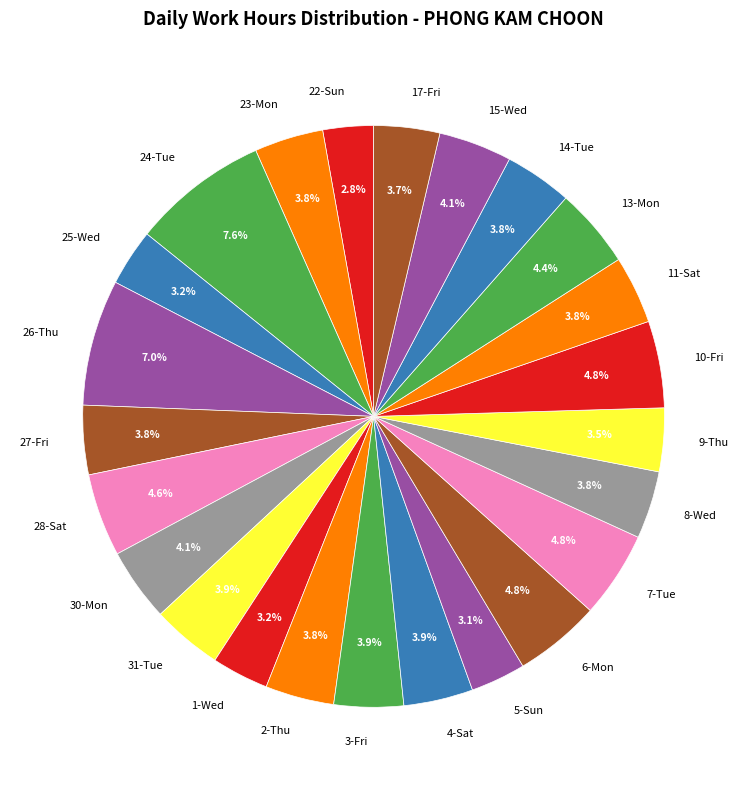

Combined, what portion of the pie is 26-Thu and 28-Sat?

11.6%